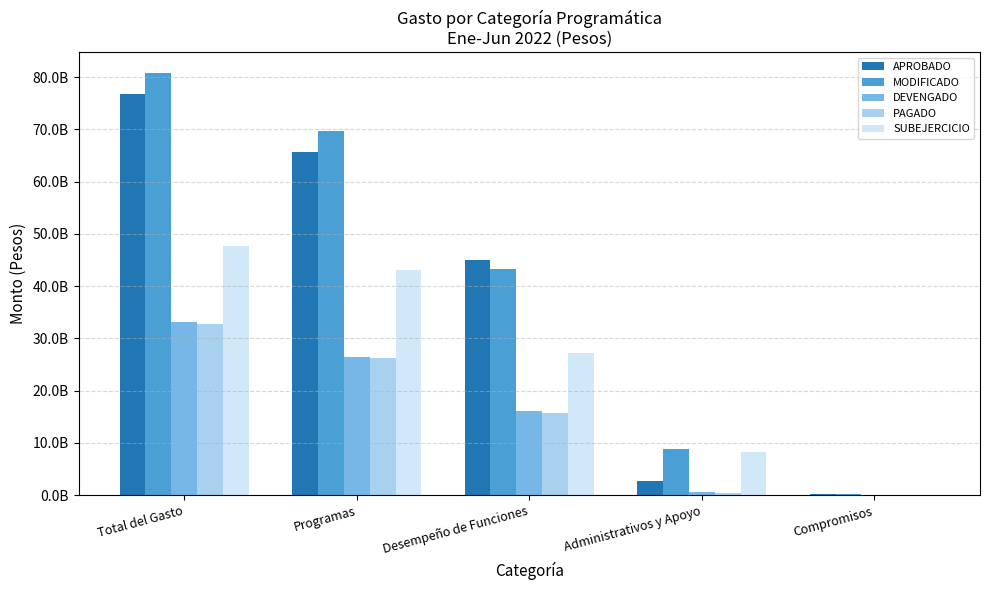

Is the value of SUBEJERCICIO at Compromisos greater than the value of APROBADO at Total del Gasto?

No